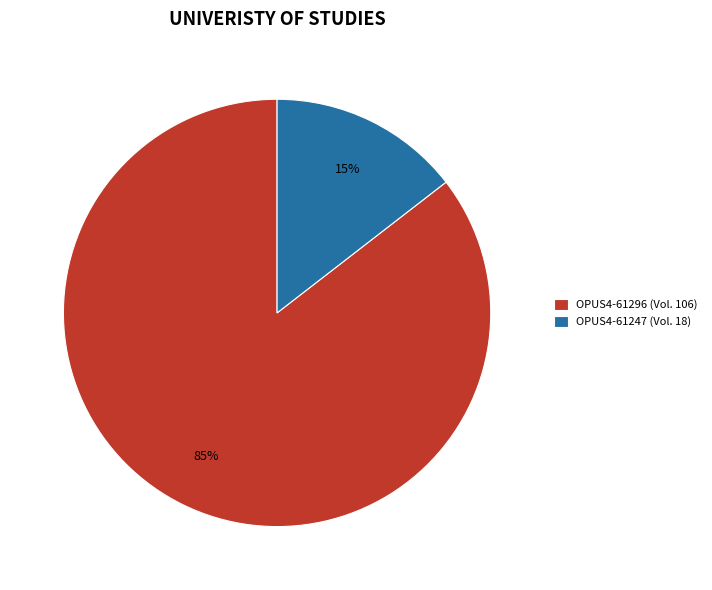

Count the number of slices in the pie.

2